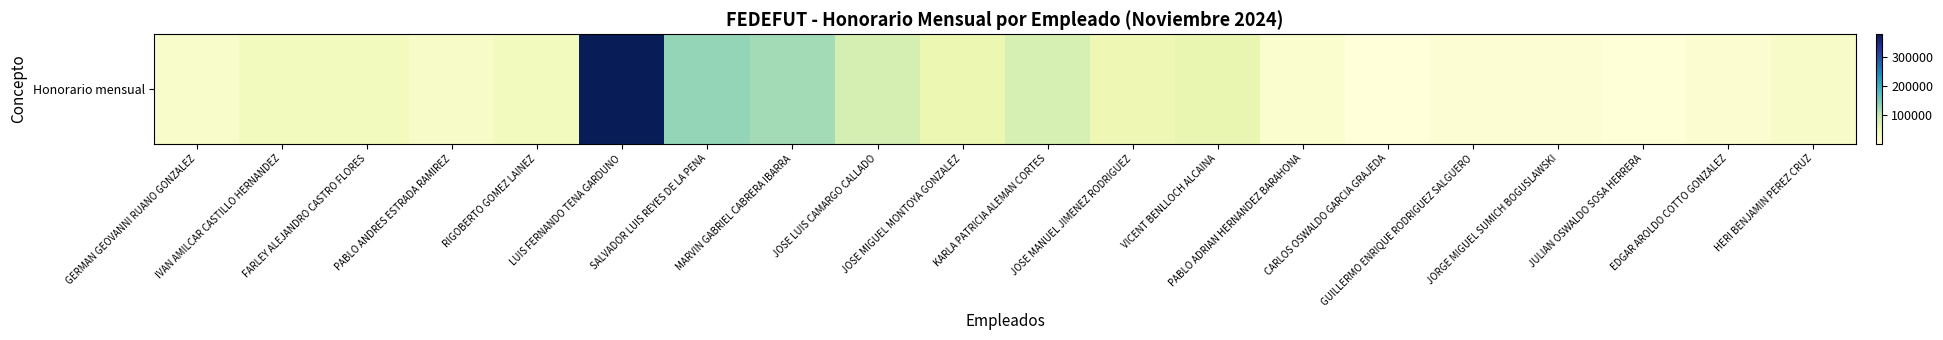

Reading left to right, what are all the values shown in this chart?

20000.0	35000.0	35000.0	25000.0	35000.0	377150.0	129100.0	119900.0	80000.0	51035.7	78364.8	47158.0	55878.0	16500.0	3360.0	11360.0	11240.0	5500.0	15000.0	25000.0